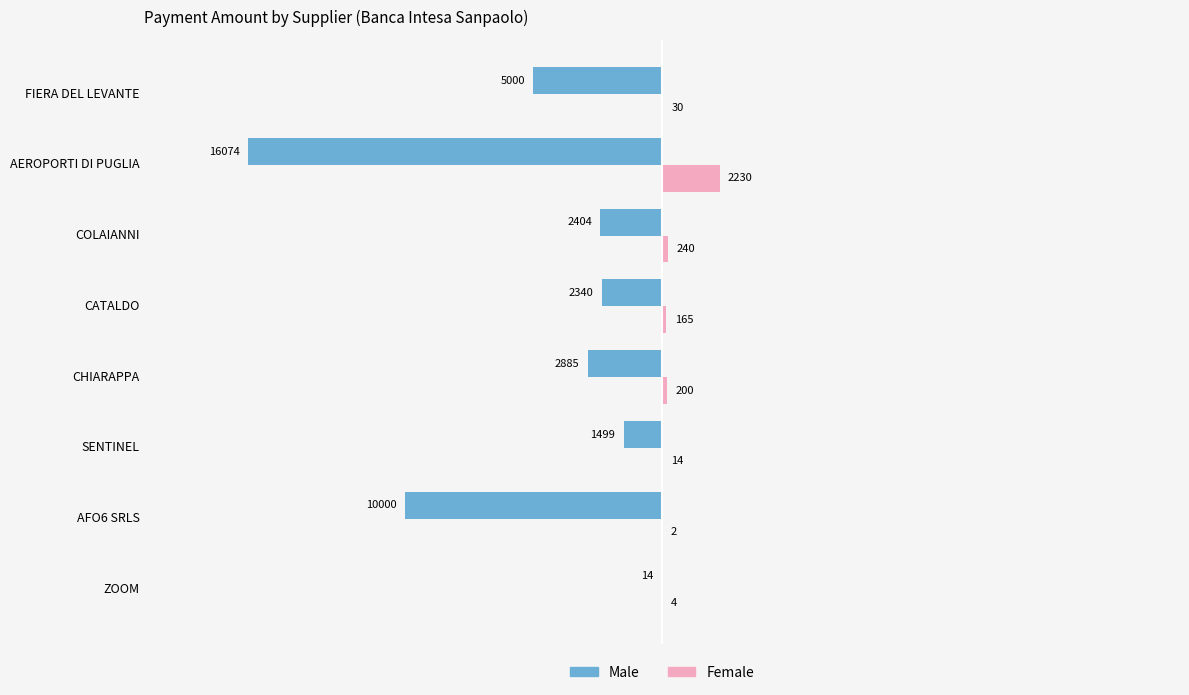

Reading right to left, extract all data points from this chart.

Male: -5000.0	-16074.1	-2404.8	-2340.0	-2885.8	-1499.8	-10000.0	-15.0
Female: 30.5	2230.1	240.0	165.0	200.0	15.0	3.0	5.0